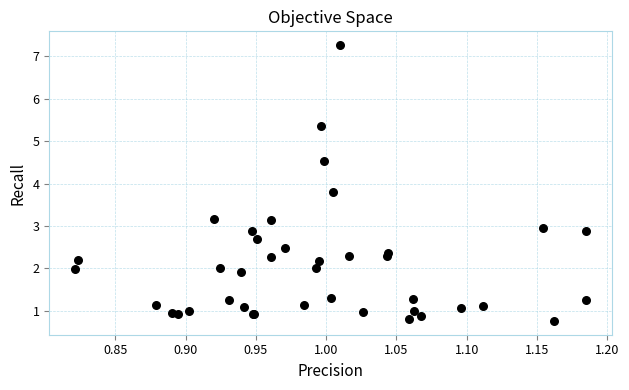

What Y value in the scatter plot is closest to 4?

3.8